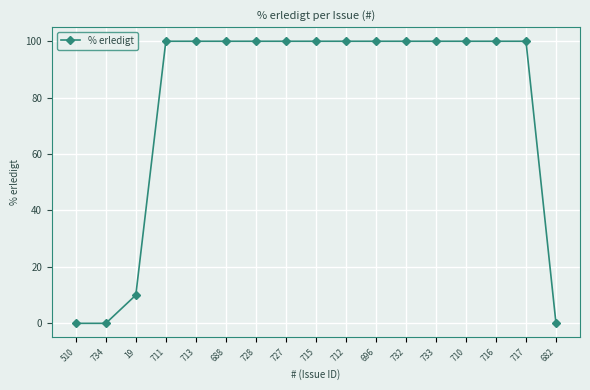

The value at 688 is 100. True or false?

True